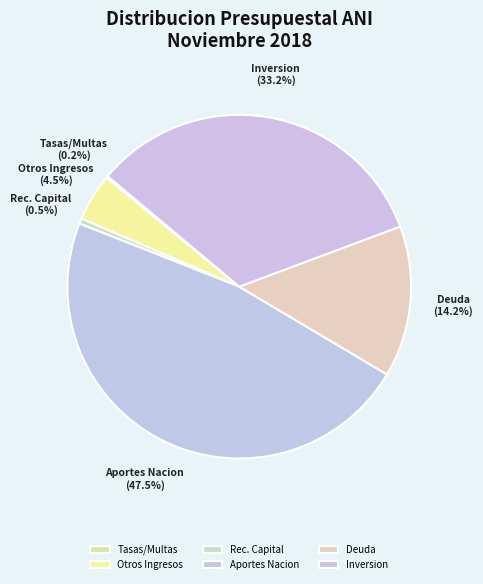

Which category has the biggest portion of the pie?

Aportes Nacion